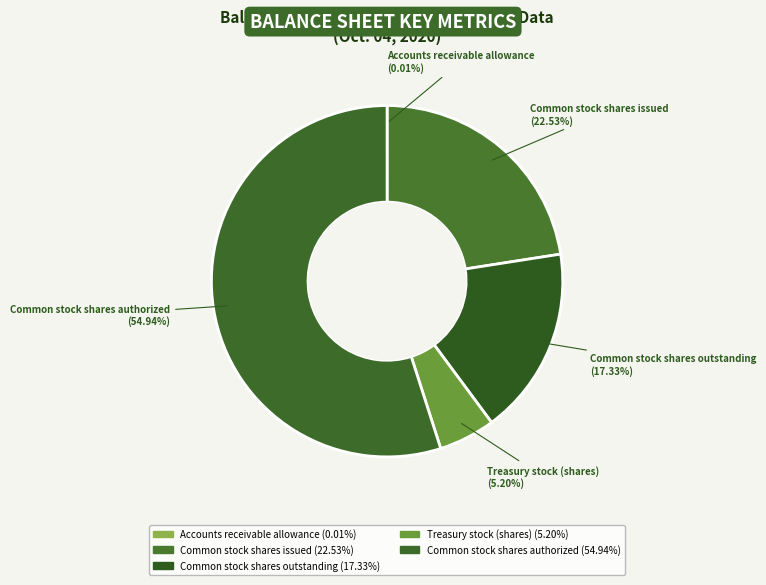

Count the number of slices in the pie.

5